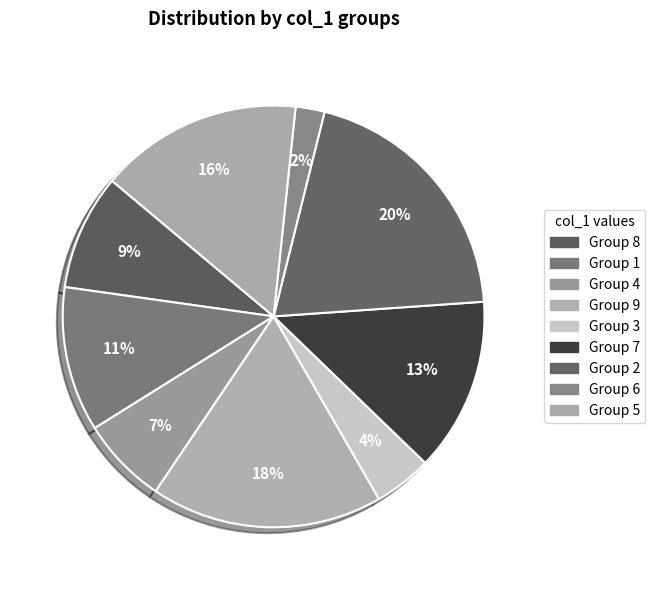

How many slices are in this pie chart?

9